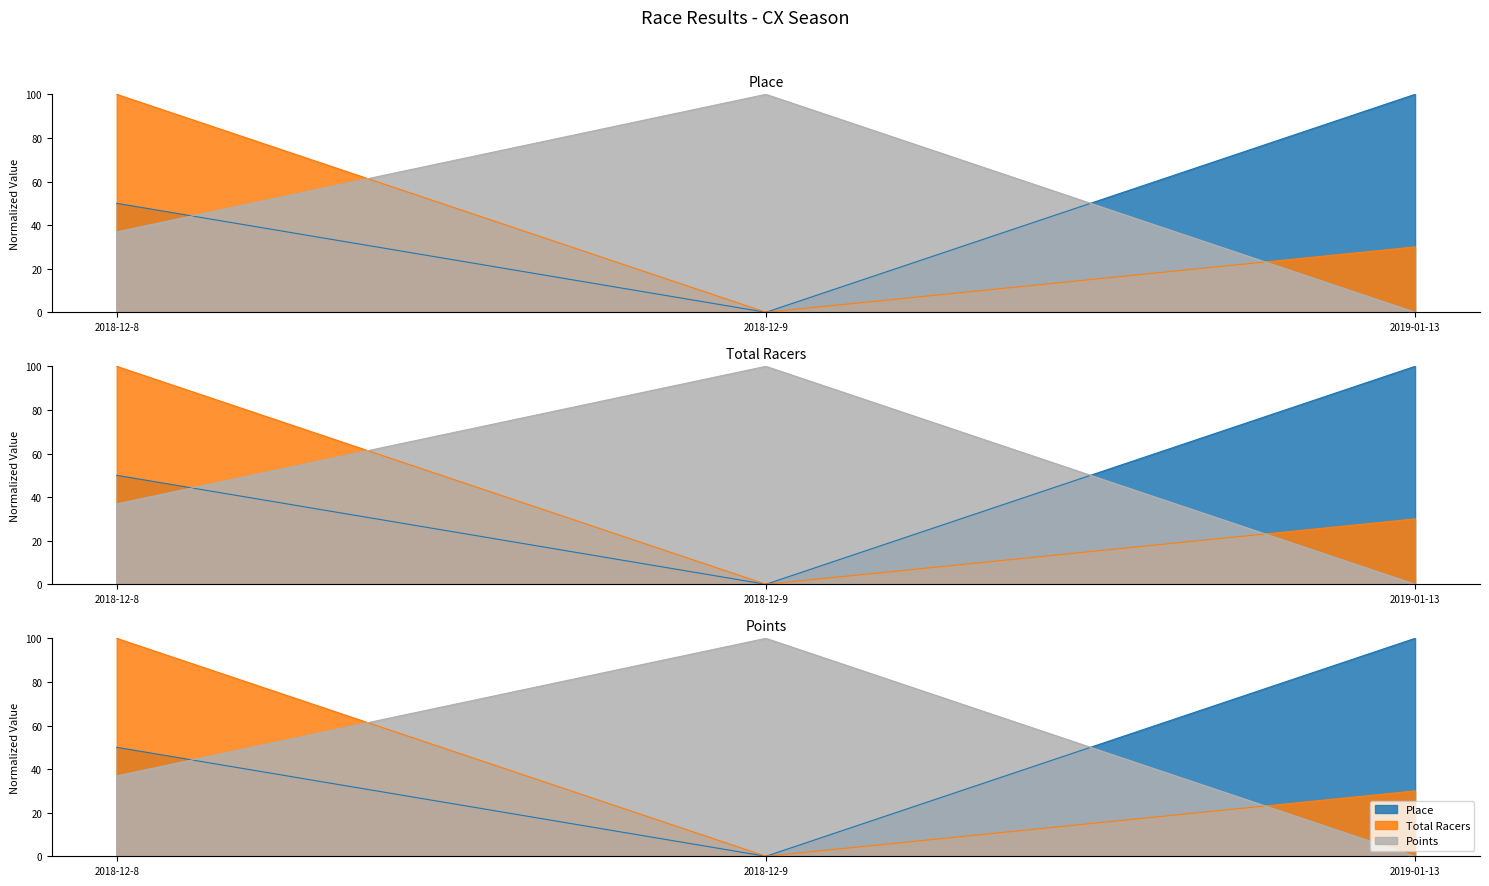

Between 2019-01-13 and 2018-12-8, which is larger?

2019-01-13